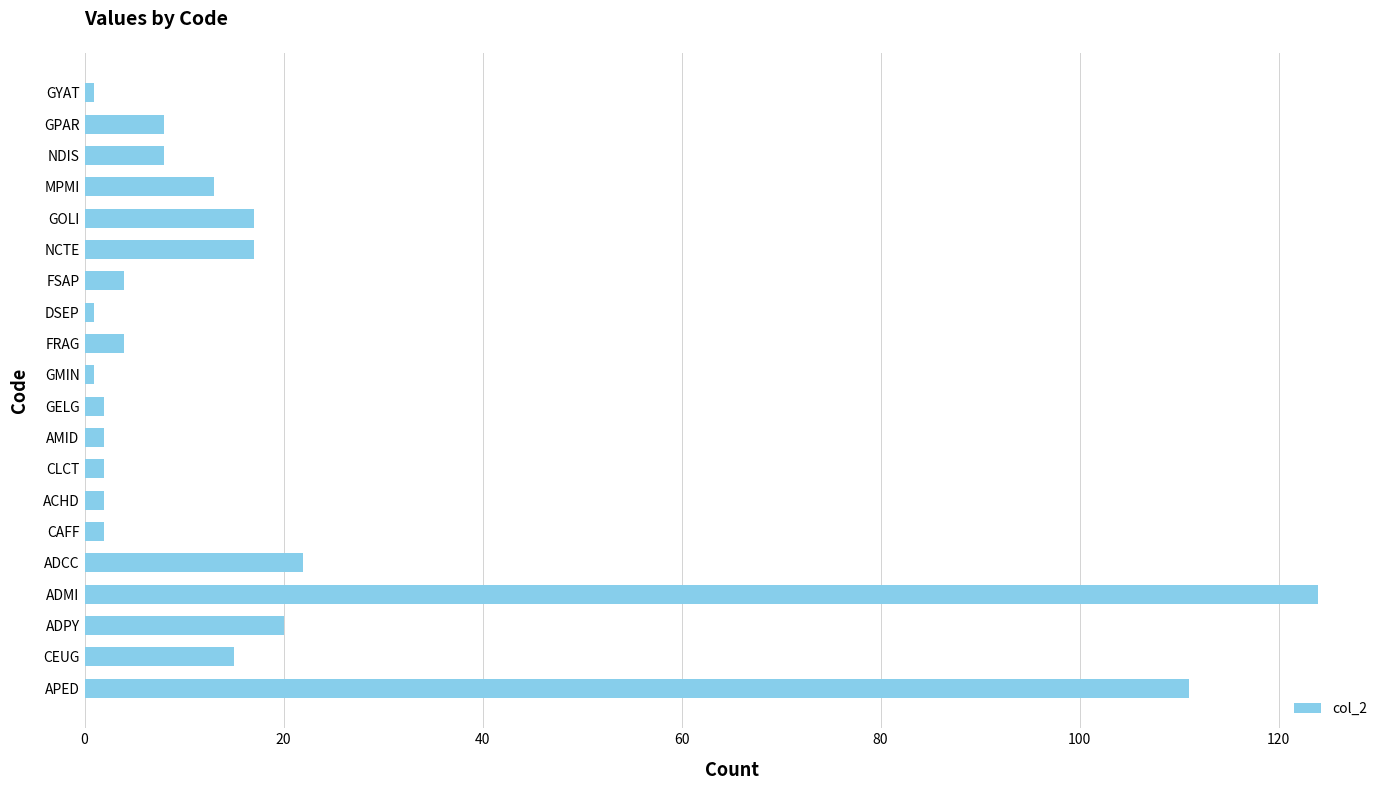

The chart shows a value of 17 at GOLI. True or false?

True